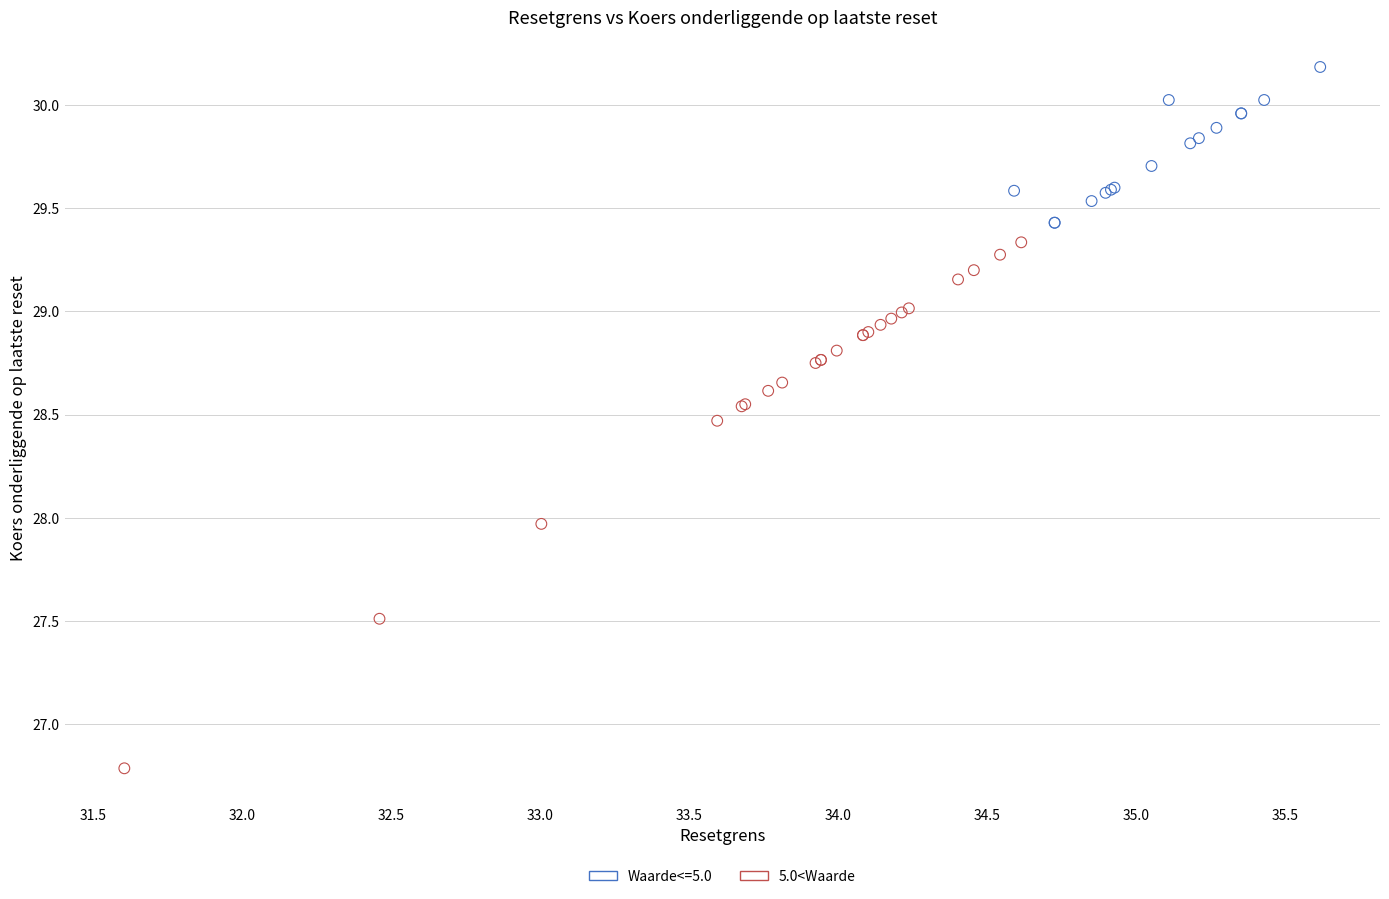

Which series reaches the minimum Y coordinate?

5.0<Waarde